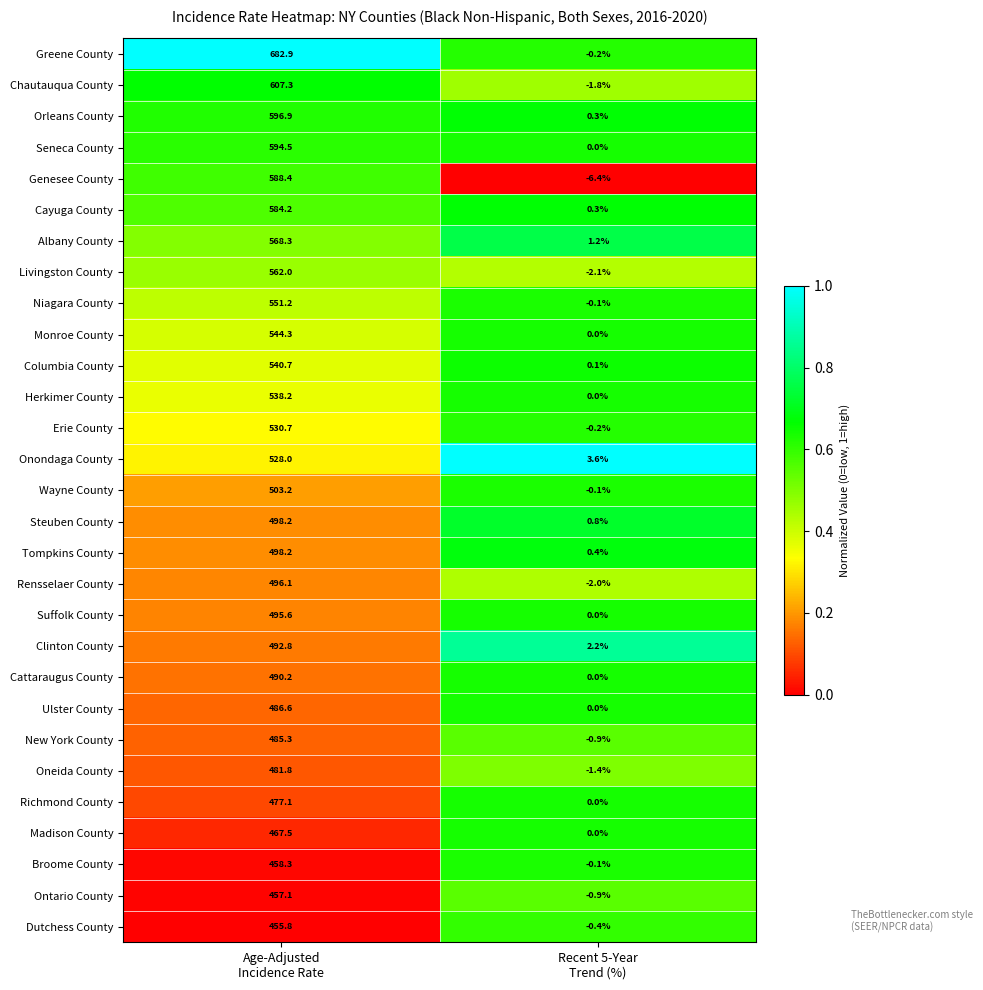

What is the difference between the maximum and minimum values in the Ulster County series?

486.6